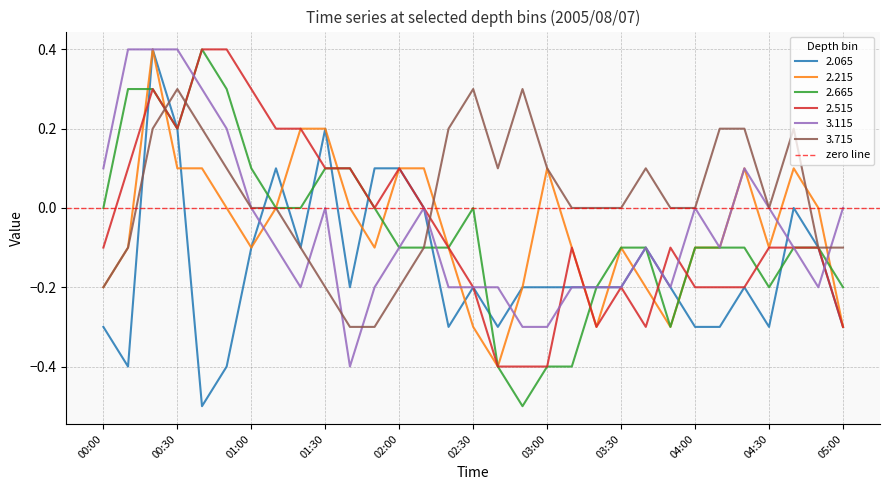

How many values in the 2.215 series are below 0?

17